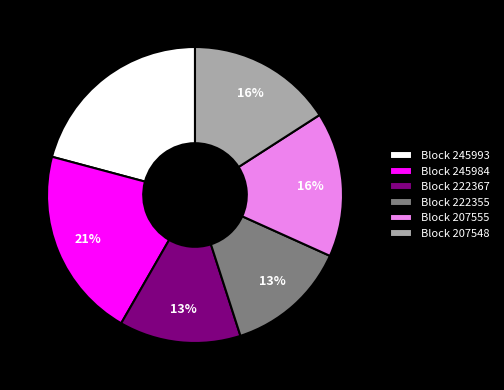

The Block 207555 slice represents 7% of the pie. True or false?

False